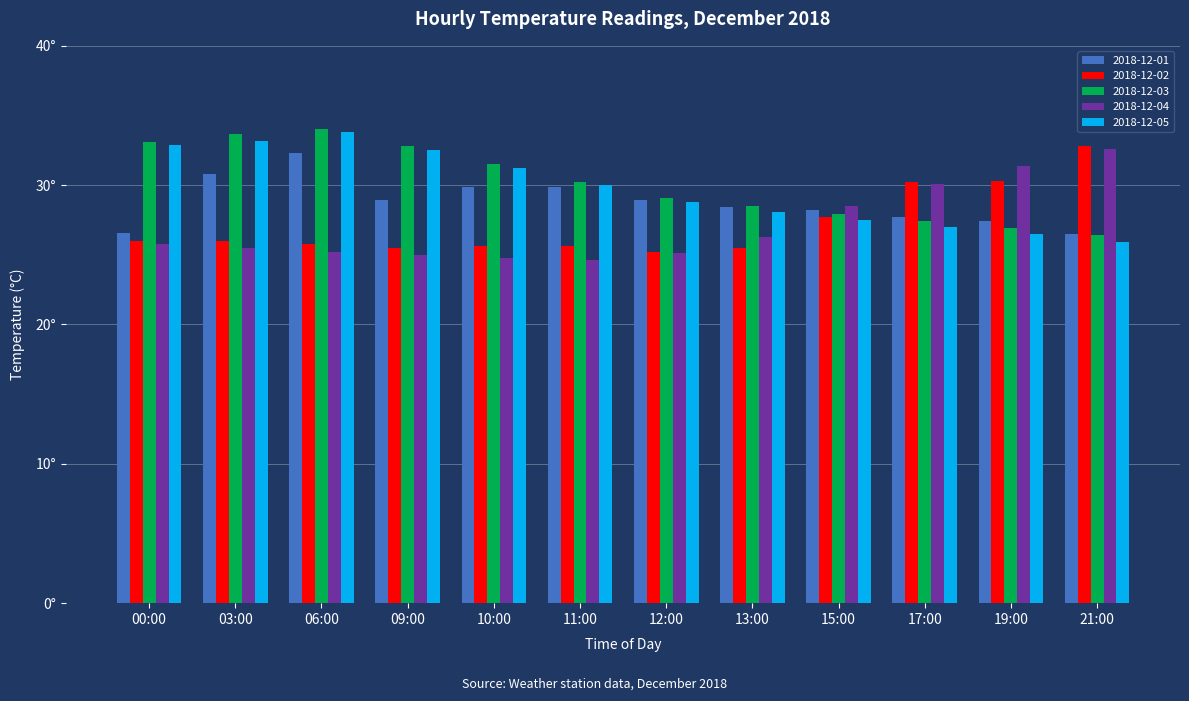

What is the total value across all series at 17:00?

142.4